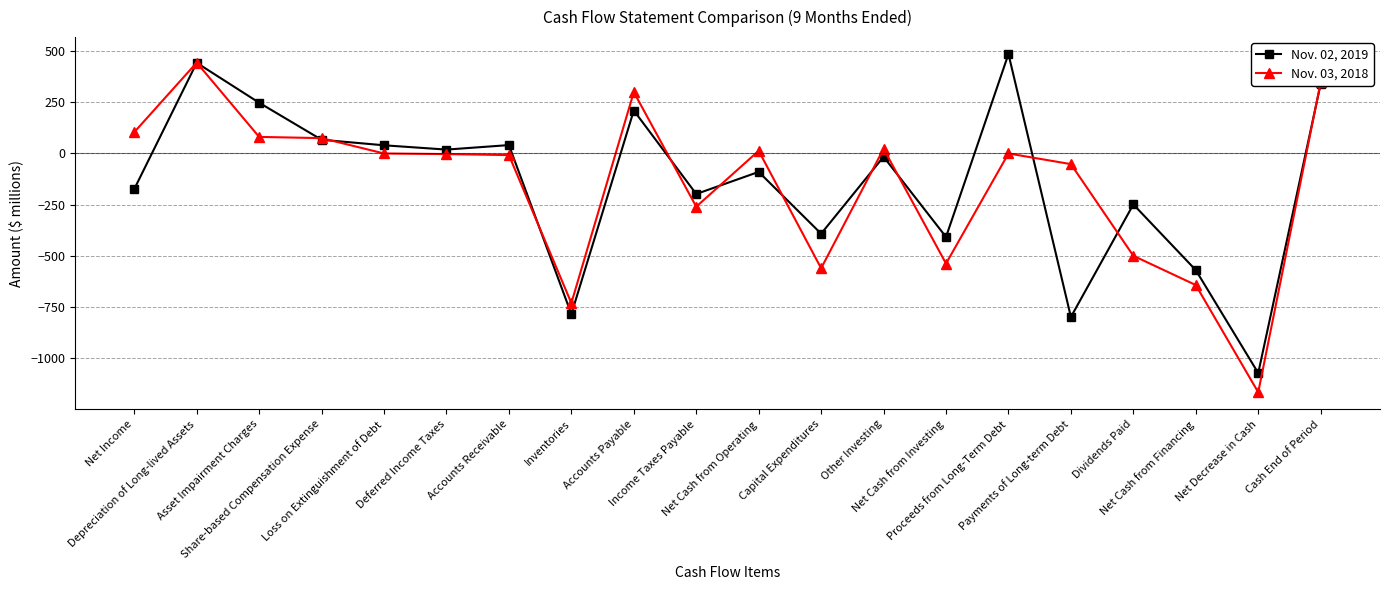

What is the average value of the Nov. 02, 2019 series?

-143